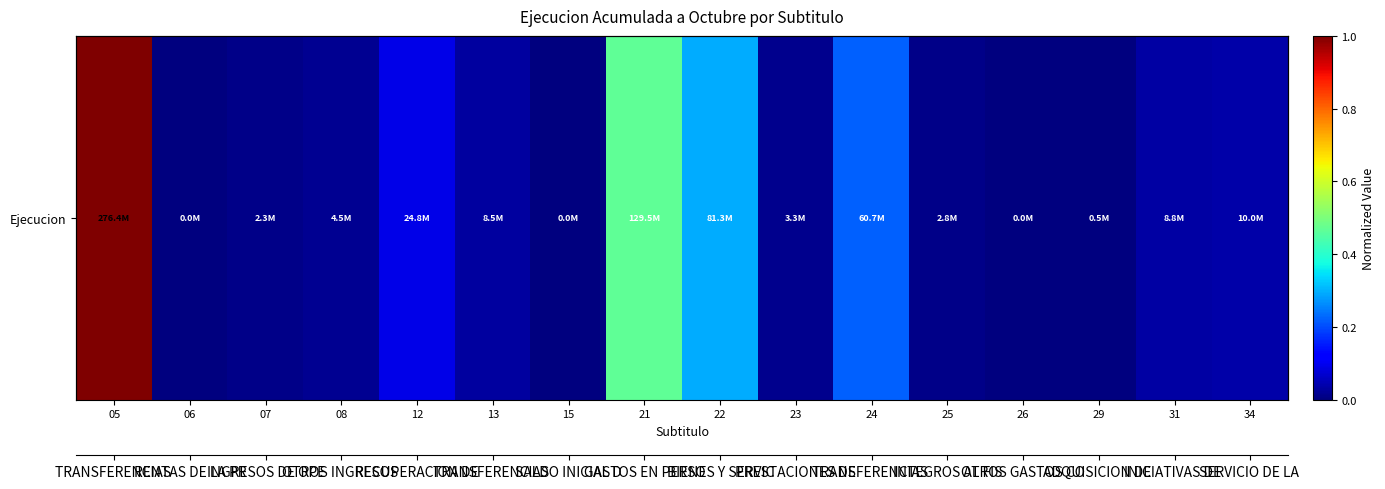

What is the change in value from 12 to 15?

-0.1